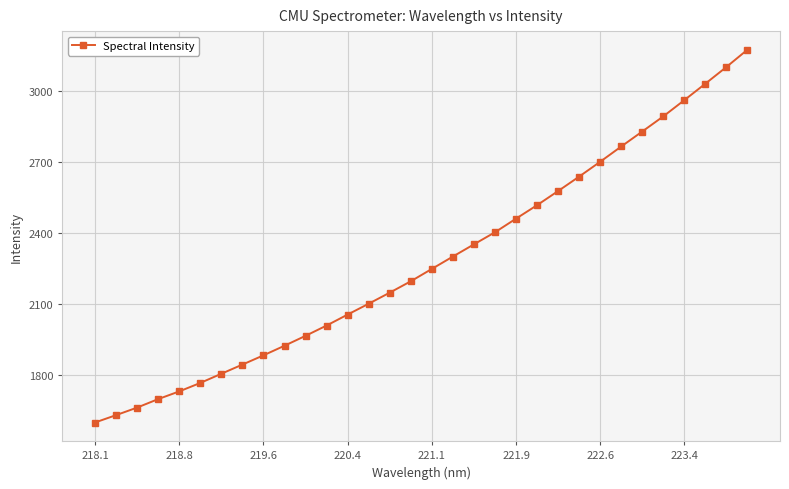

What is the difference between the maximum and minimum values?

1574.1